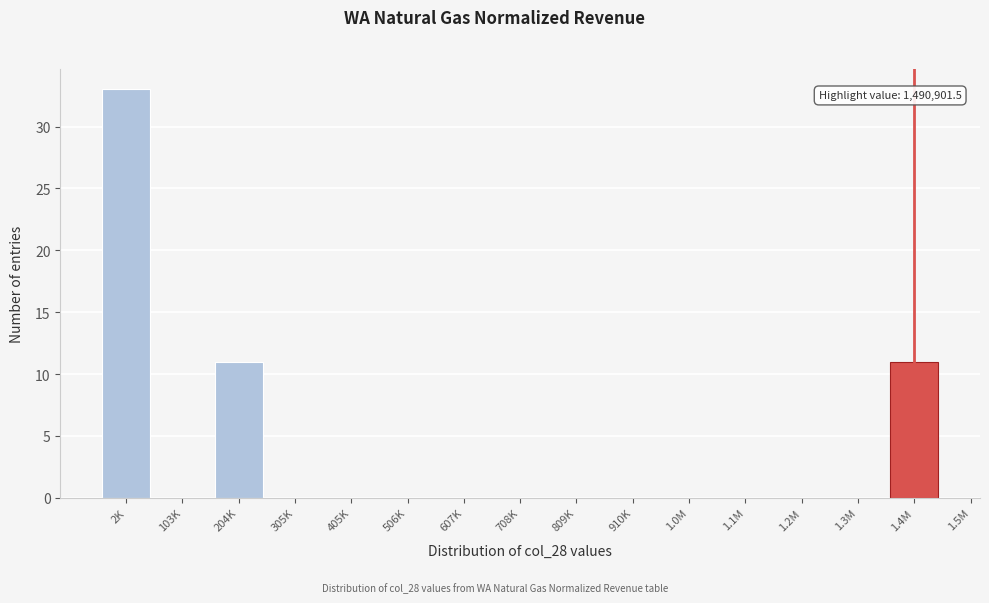

Reading right to left, list all the values displayed in this chart.

1.4M=11	1.3M=0	1.2M=0	1.1M=0	1.0M=0	910K=0	809K=0	708K=0	607K=0	506K=0	405K=0	305K=0	204K=11	103K=0	2K=33